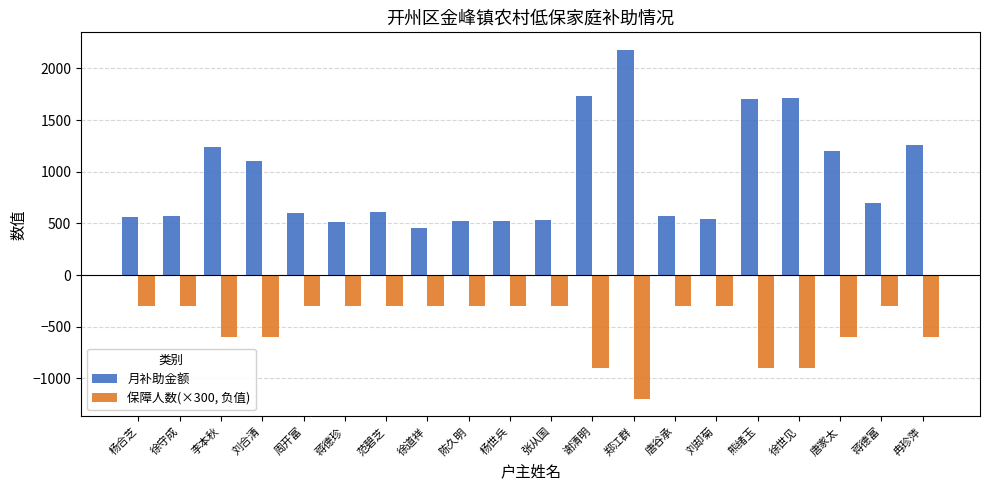

What is the minimum value for 月补助金额?

460